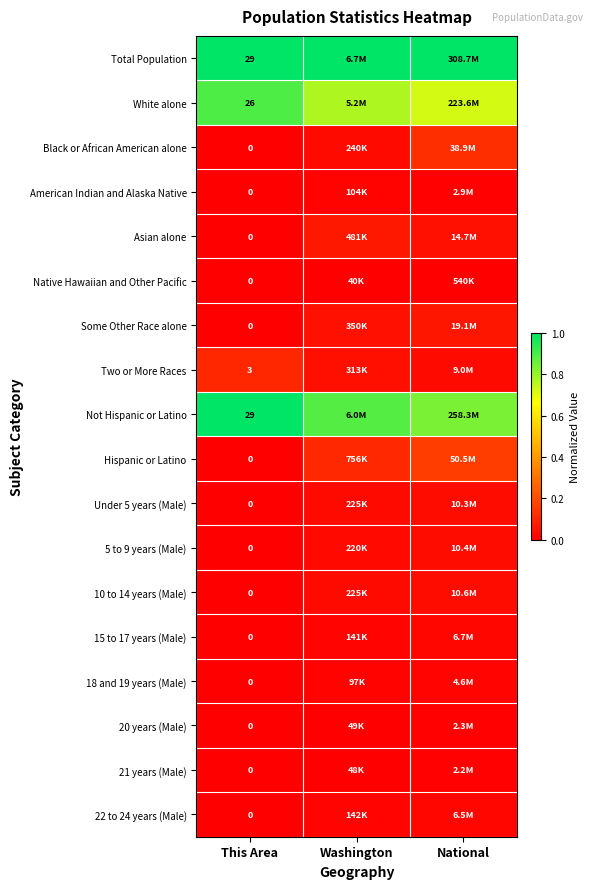

What is the difference between the Black or African American alone values at National and Washington?

0.1